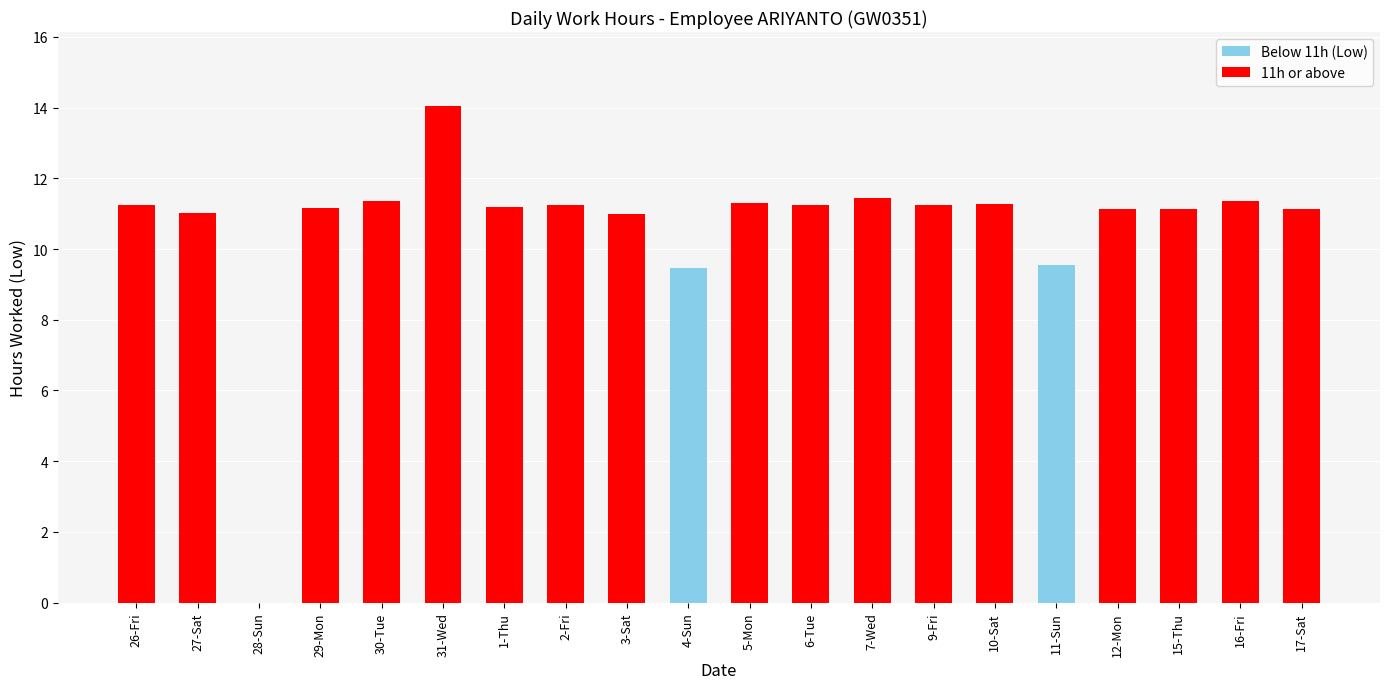

Which category has the highest value across all series?

31-Wed